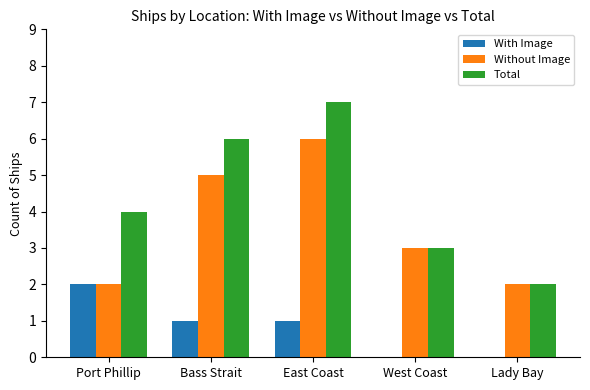

What are all the series names shown in the legend?

With Image, Without Image, Total